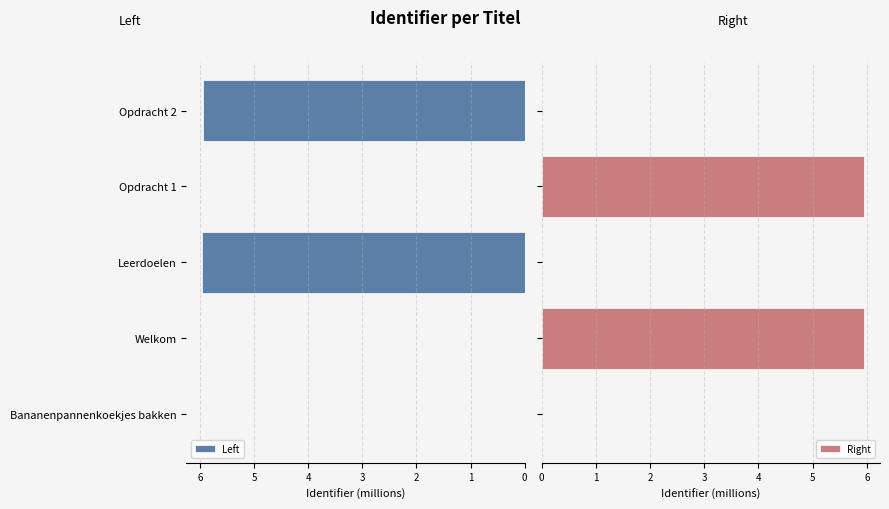

True or false: Left has a value of 4.1 at Bananenpannenkoekjes bakken.

False